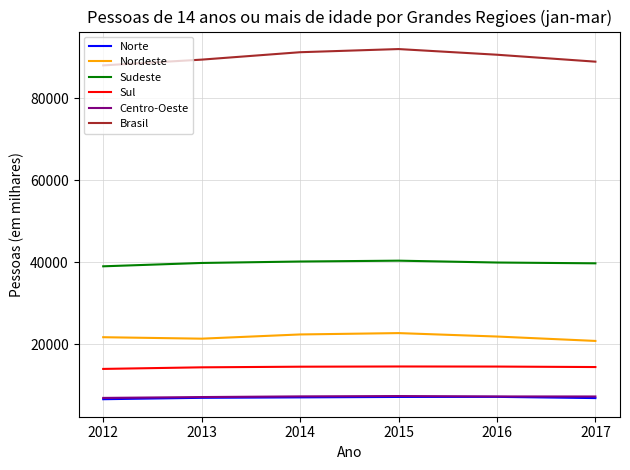

What is the approximate value of Norte at 2013, to the nearest 10?

6890